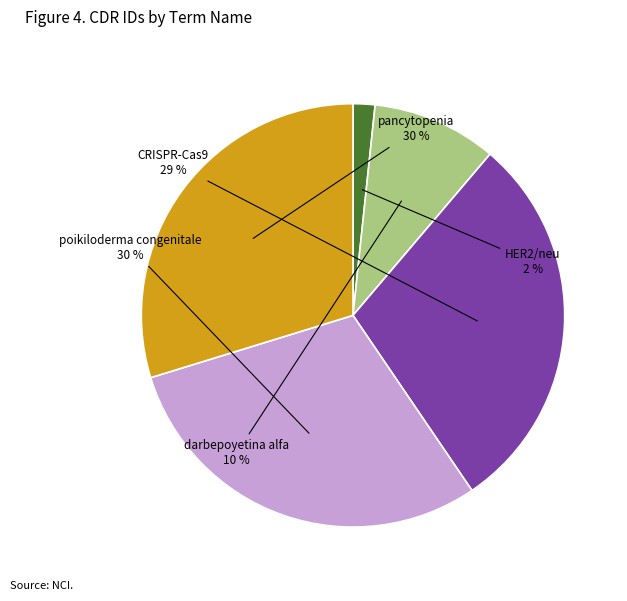

To the nearest percent, what is the difference between the largest and smallest slice percentages?

28%